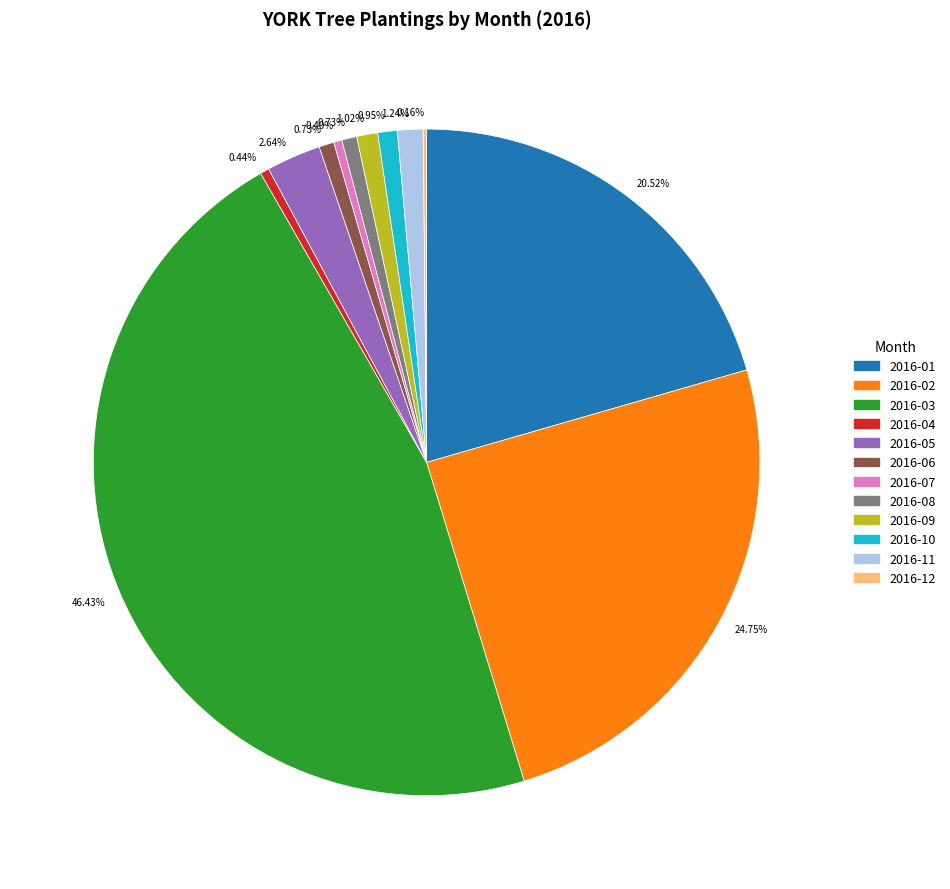

Is there a majority slice in this chart?

No